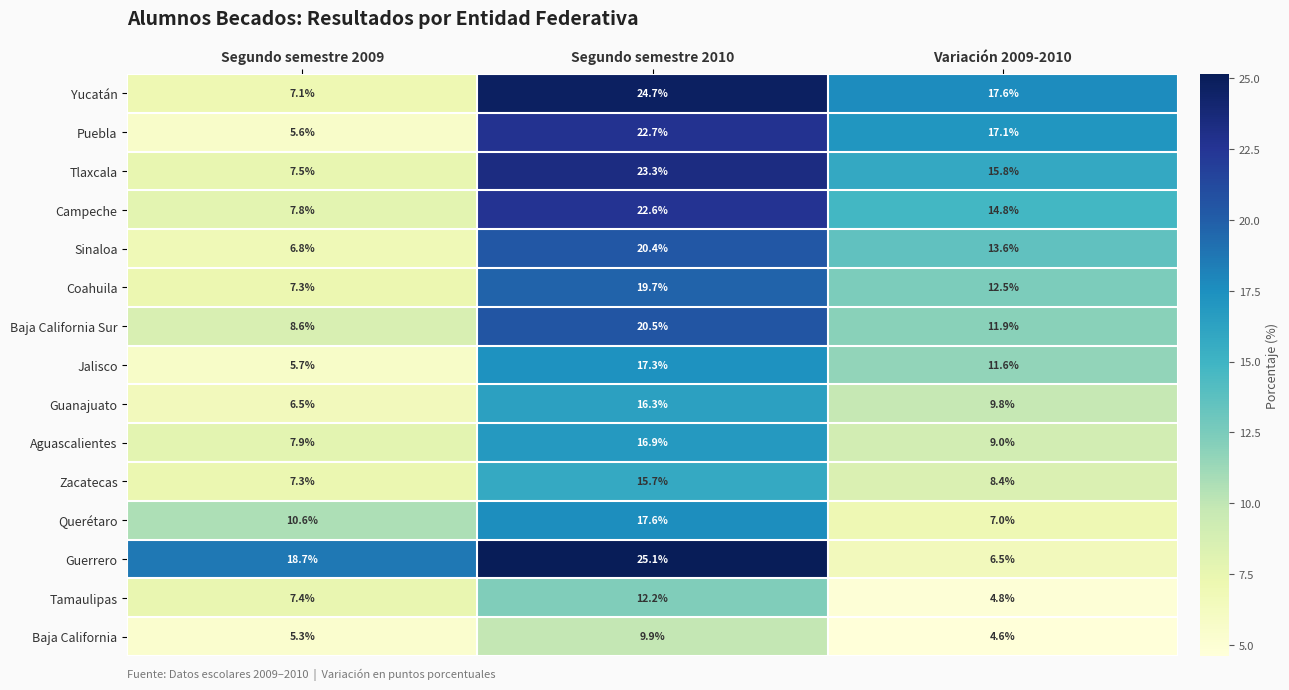

The Zacatecas series shows 7.3 at Segundo semestre 2009. True or false?

True